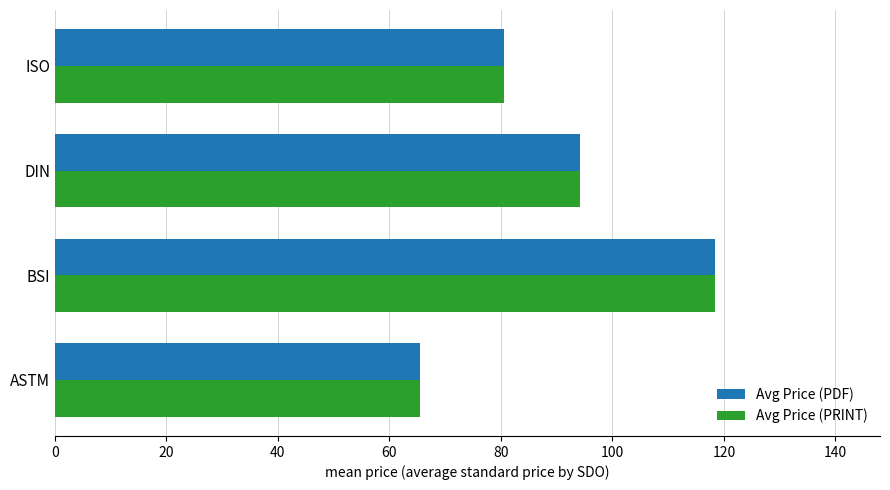

What are all the series names shown in the legend?

Avg Price (PDF), Avg Price (PRINT)